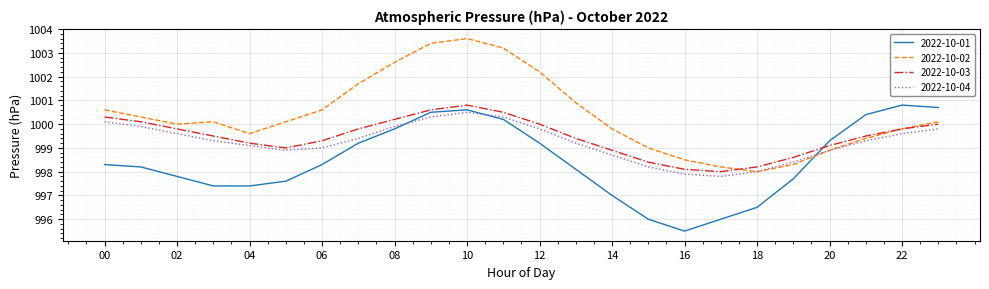

Which series has the largest total across all categories?

2022-10-02